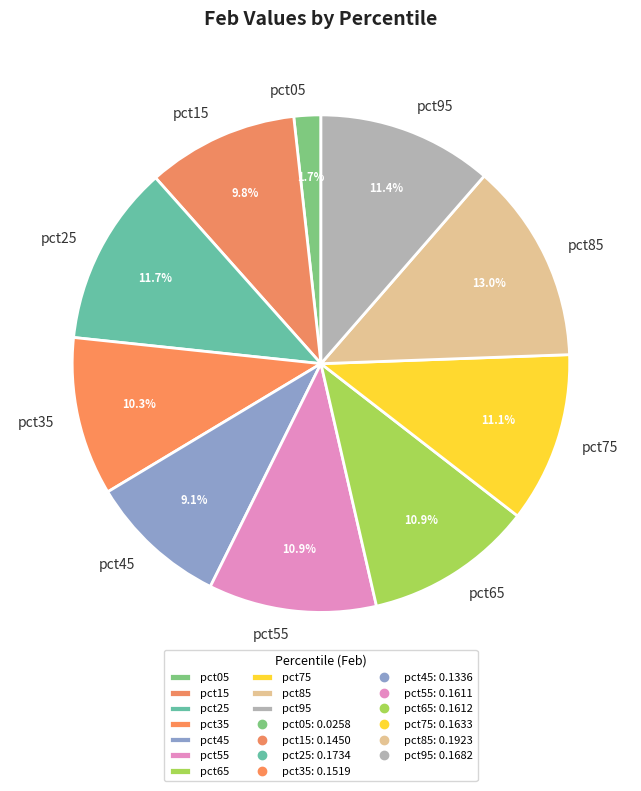

To the nearest percent, what portion does pct35 represent?

10%